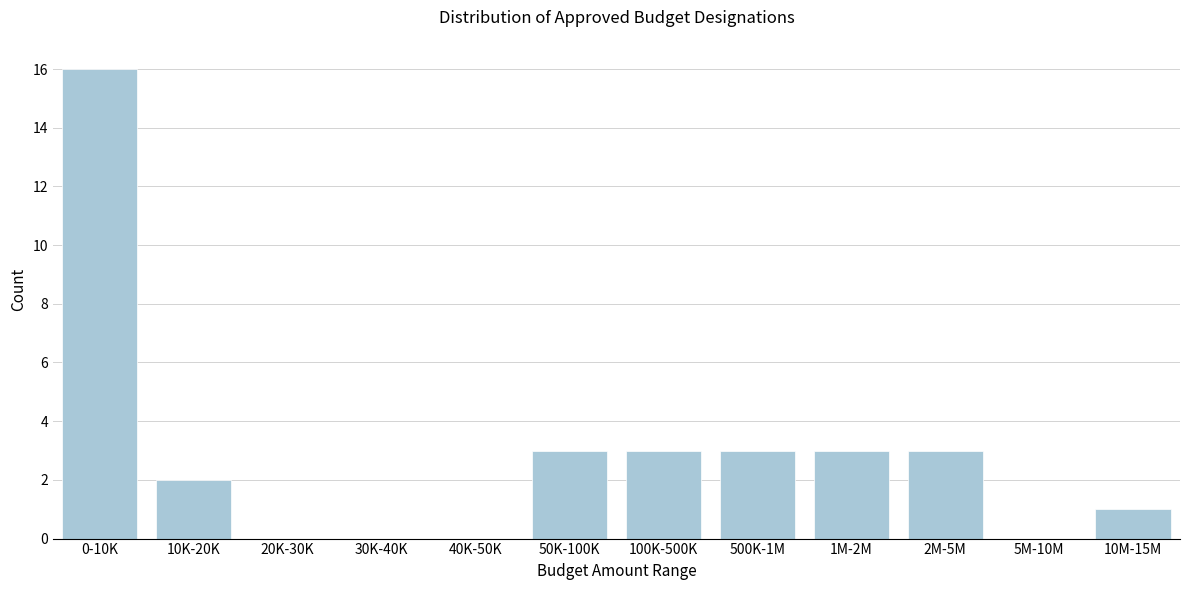

Reading left to right, extract all data points from this chart.

0-10K=16	10K-20K=2	20K-30K=0	30K-40K=0	40K-50K=0	50K-100K=3	100K-500K=3	500K-1M=3	1M-2M=3	2M-5M=3	5M-10M=0	10M-15M=1